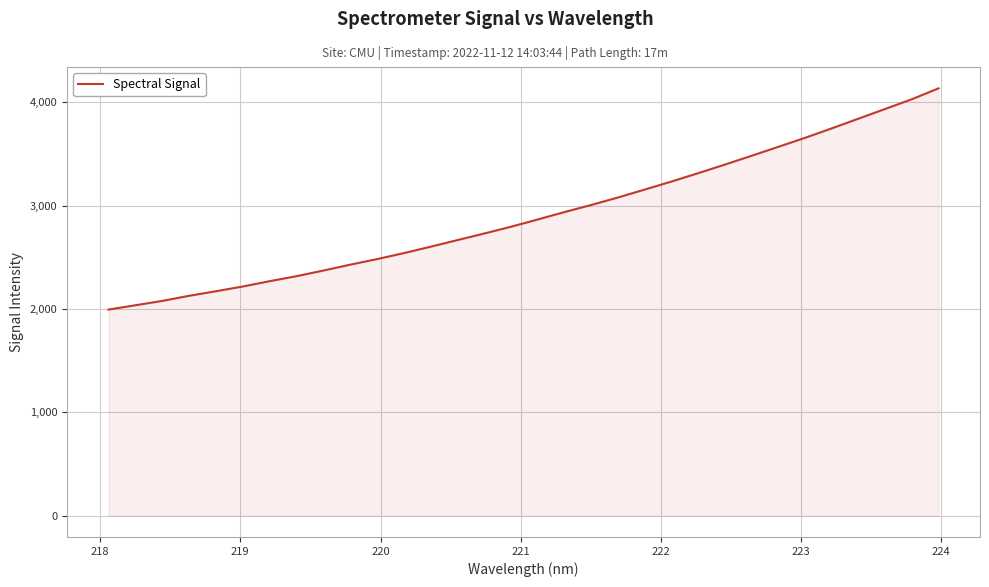

What is the sum of all values?

93173.4